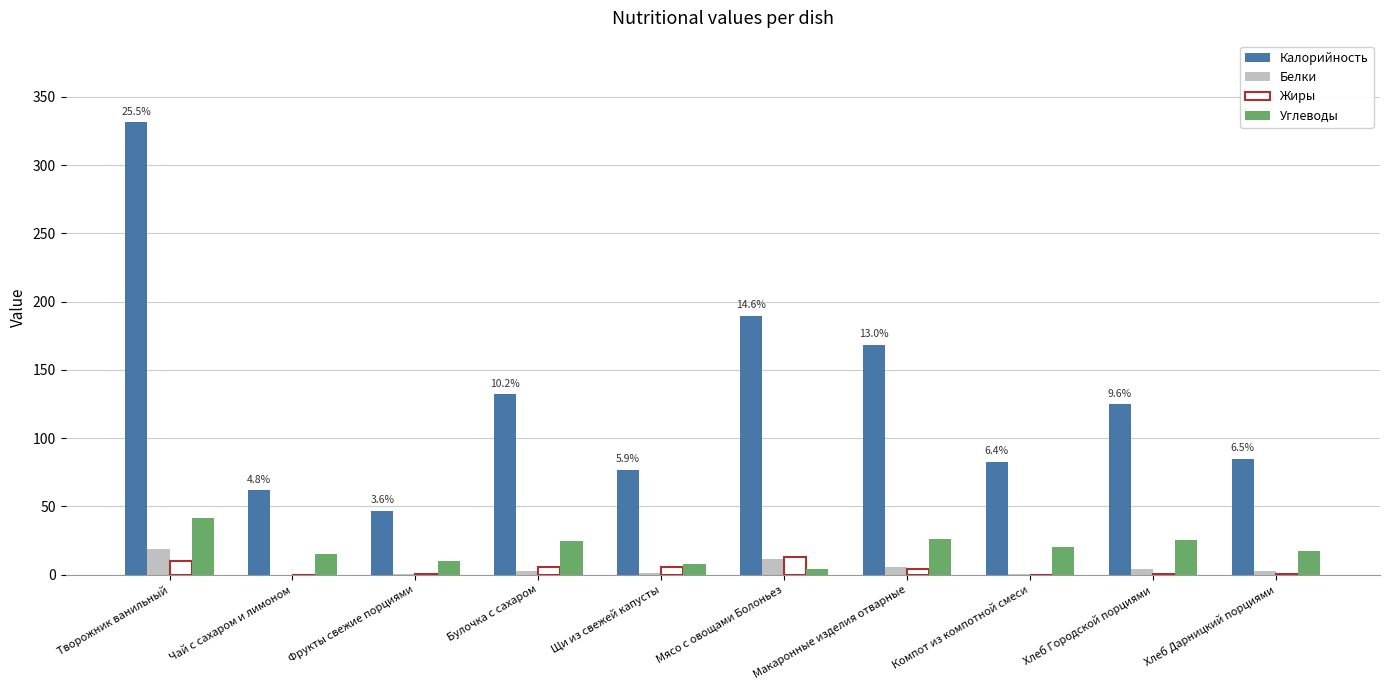

At which category is the sum across all series the highest?

Творожник ванильный